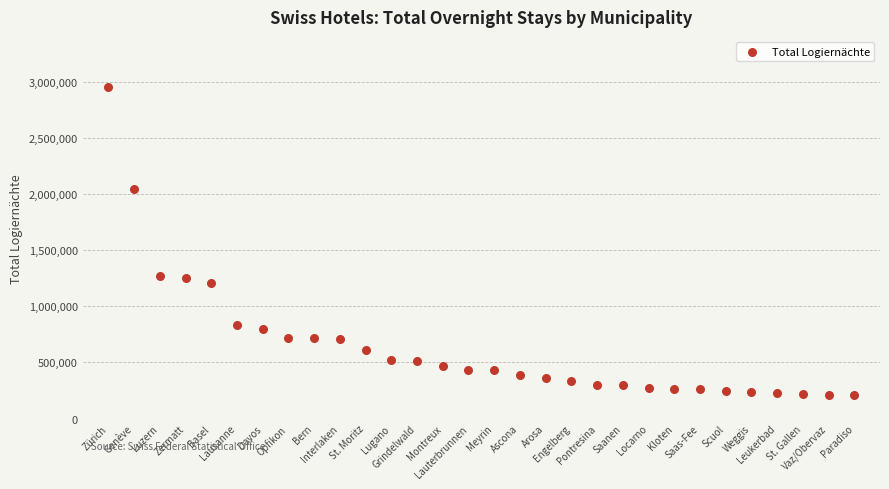

What is the range of Y values (max minus min)?

2749217